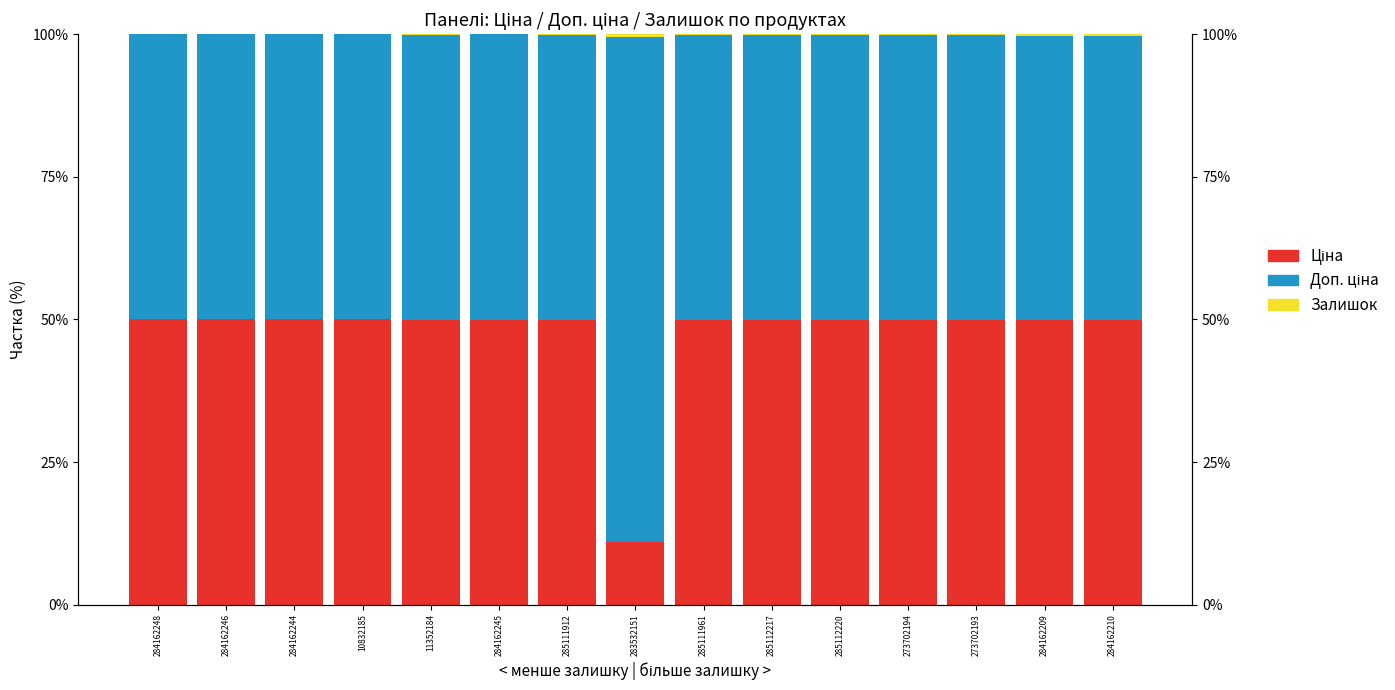

What is the difference between the second highest and second lowest values in the Ціна series?

0.2